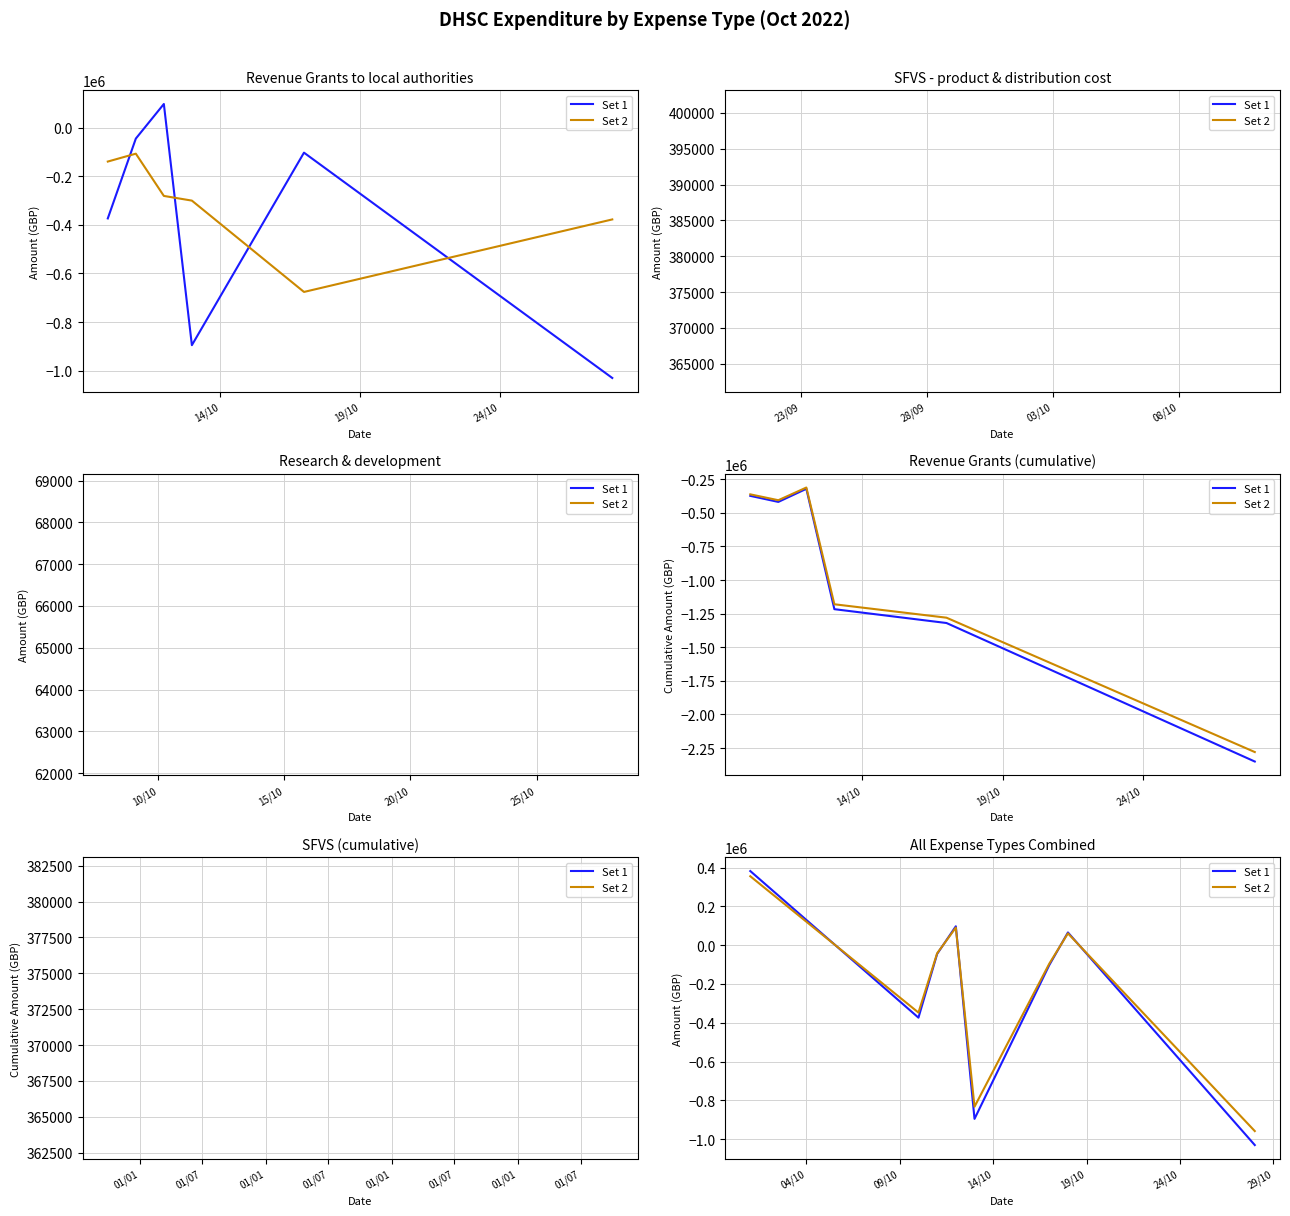

At 19/10, list the series in order from largest to smallest.

Set 2, Set 1